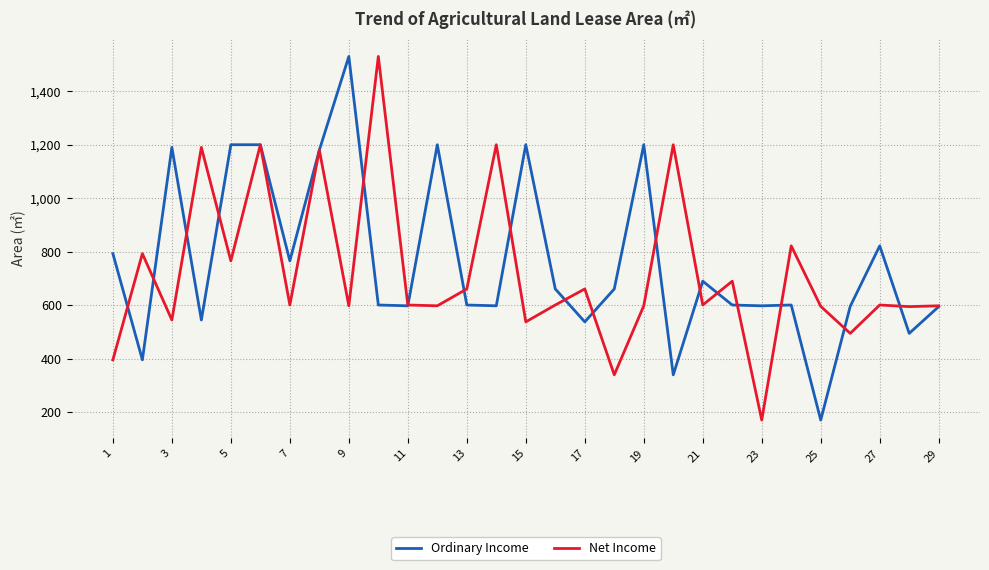

How many series are shown in this chart?

2